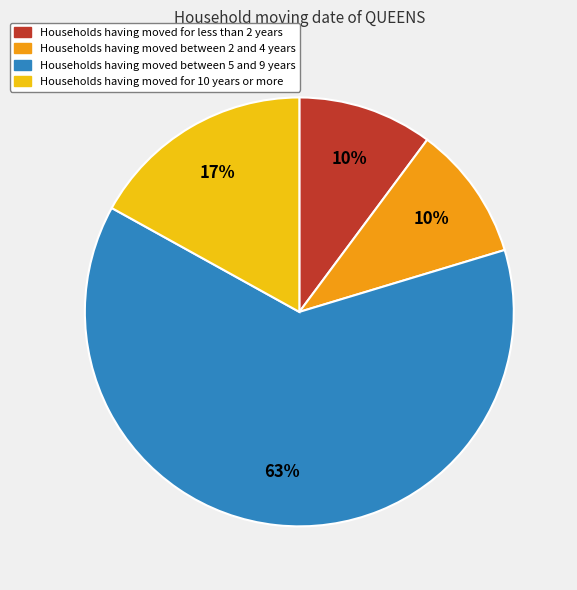

To the nearest percent, what percentage of the pie is Households having moved for less than 2 years?

10%